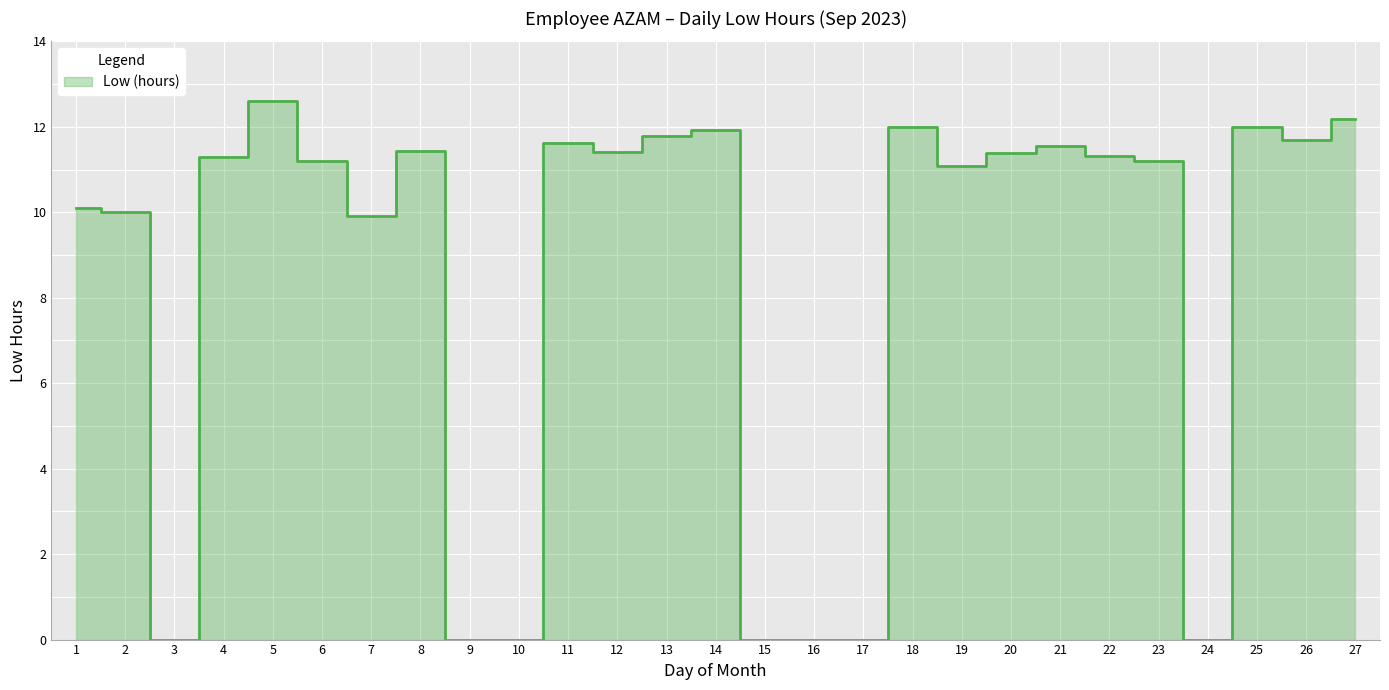

Reading left to right, extract all data points from this chart.

10.1	10.0	0.0	11.3	12.6	11.2	9.9	11.4	0.0	0.0	11.6	11.4	11.8	11.9	0.0	0.0	0.0	12.0	11.1	11.4	11.6	11.3	11.2	0.0	12.0	11.7	12.2